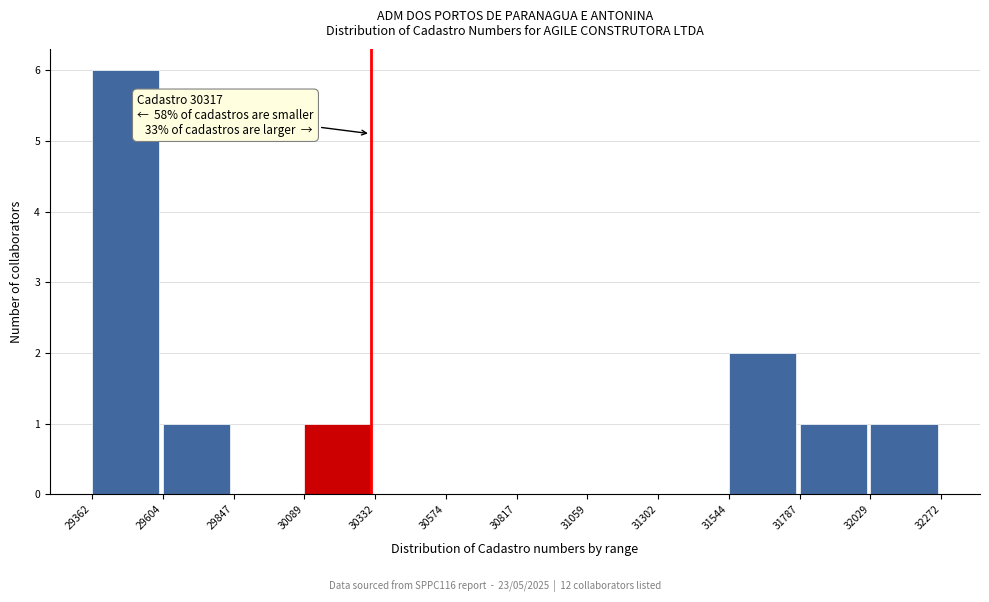

Which range on the x-axis has the tallest bar?

29362 to 29604